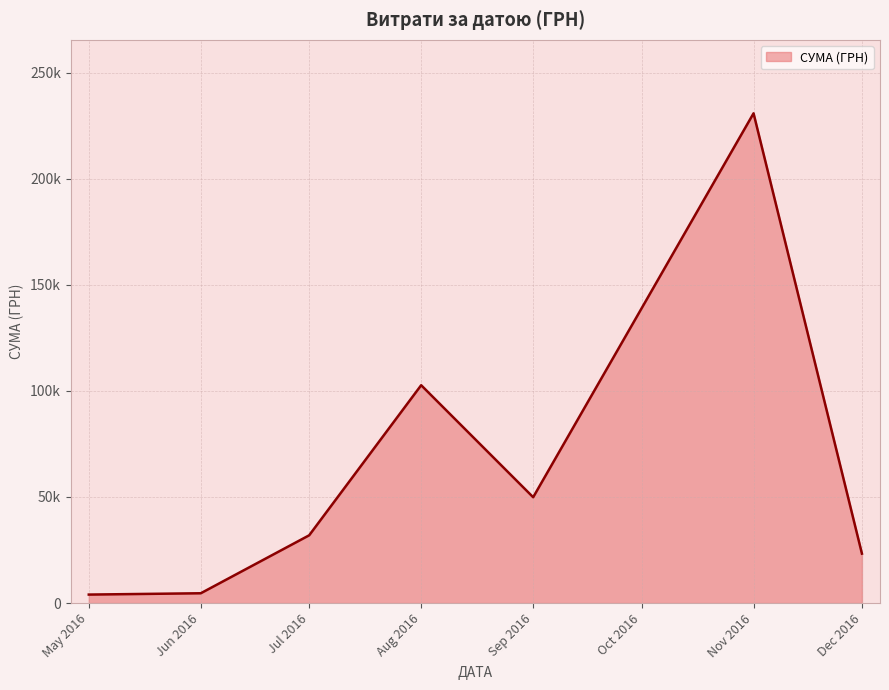

Does the chart display data point markers on the line(s)?

No